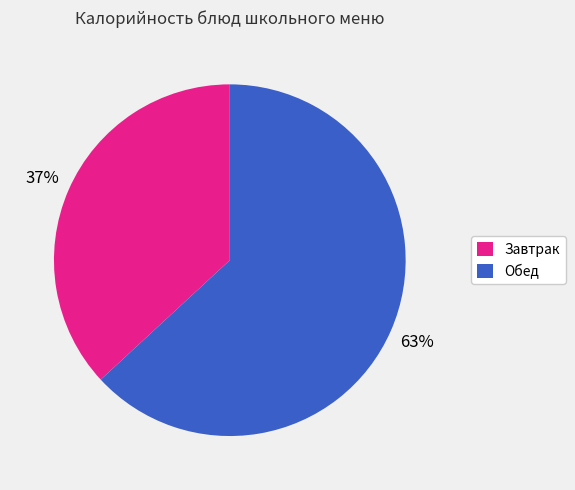

Is it true that Завтрак is 47% of the pie?

False